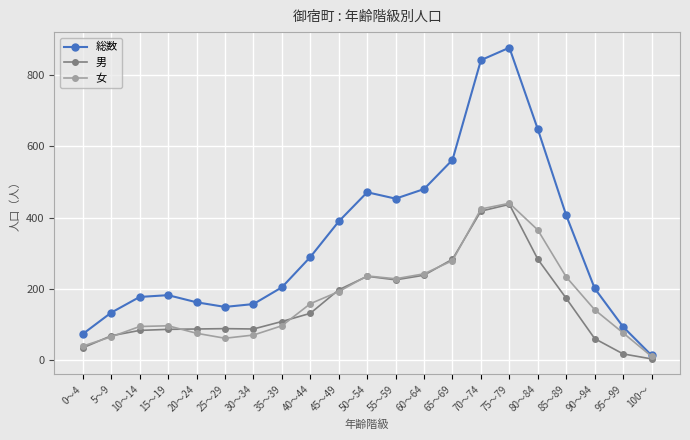

Which category has the lowest value across all series?

100～